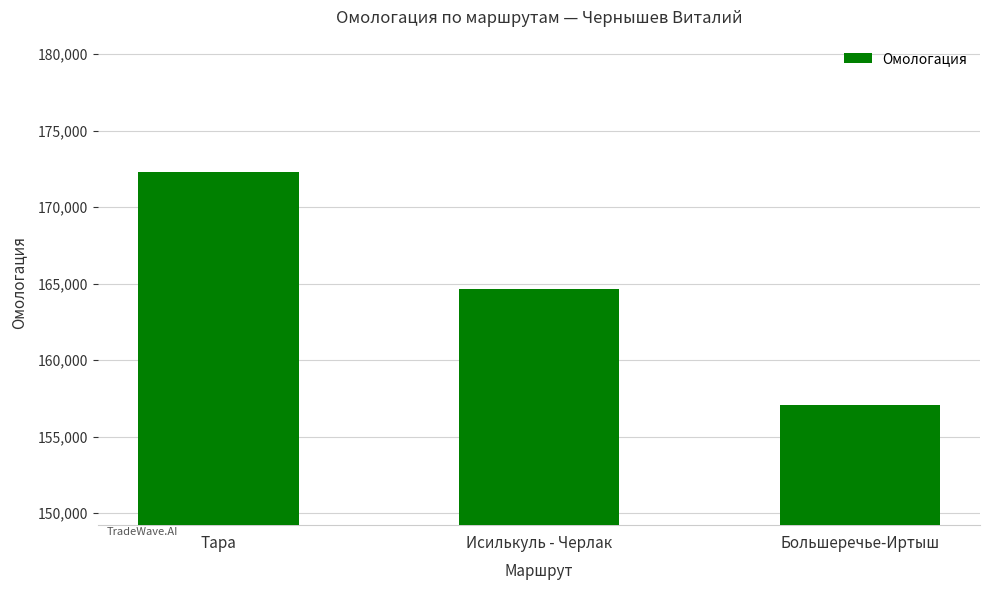

Does the chart contain stacked bars?

No